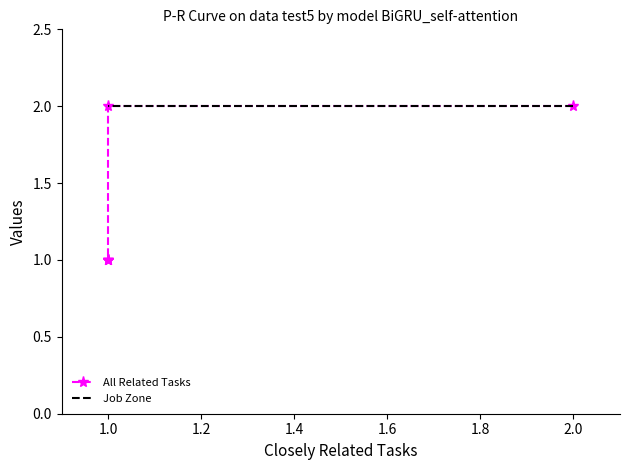

Which series has the widest spread of values?

All Related Tasks